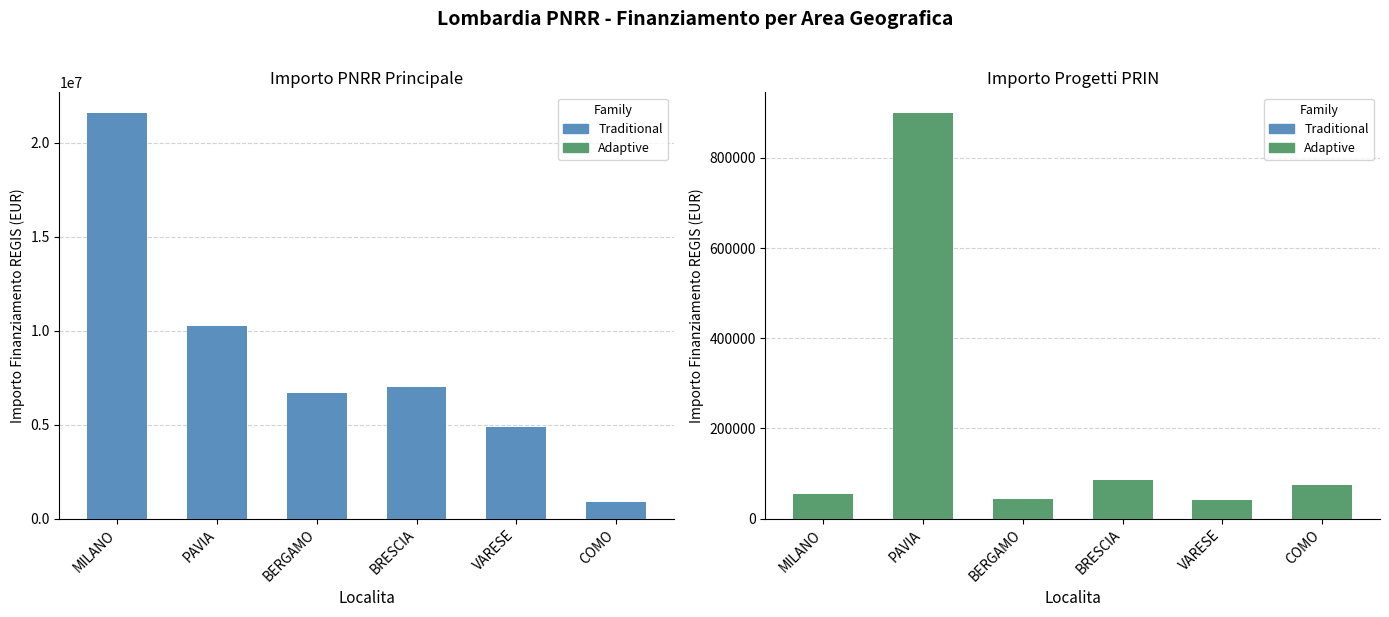

The PNRR series shows 10267188.0 at PAVIA. True or false?

True